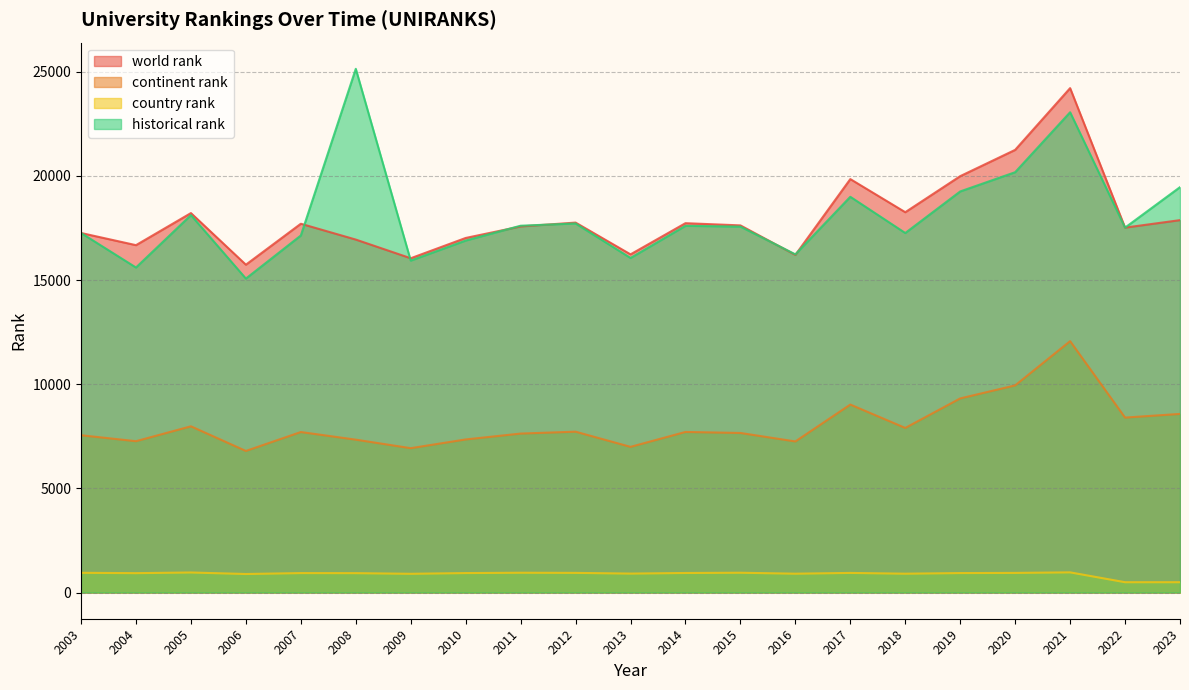

True or false: country rank has a value of 114.3 at 2023.

False